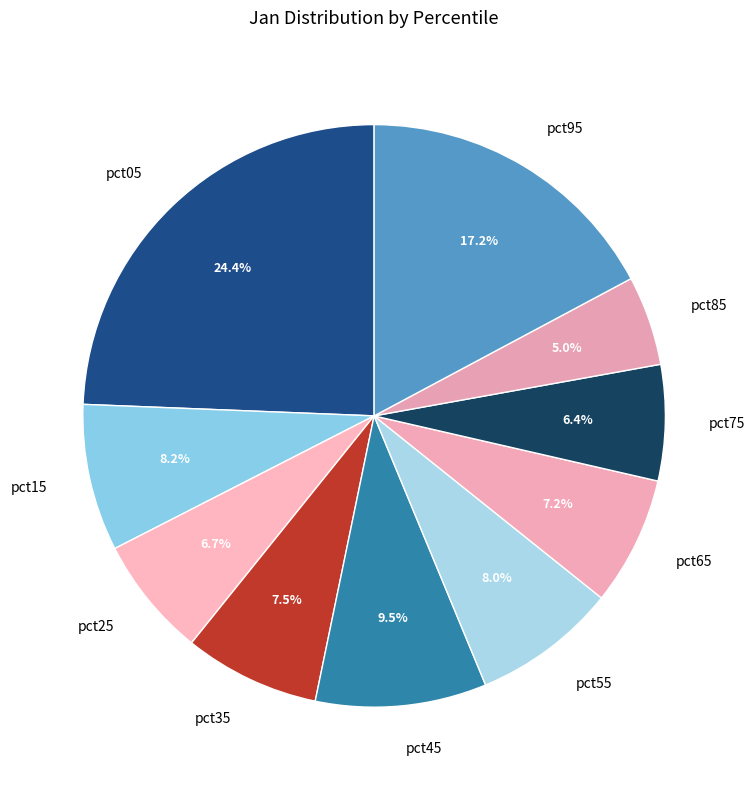

Does any single category account for the majority?

No